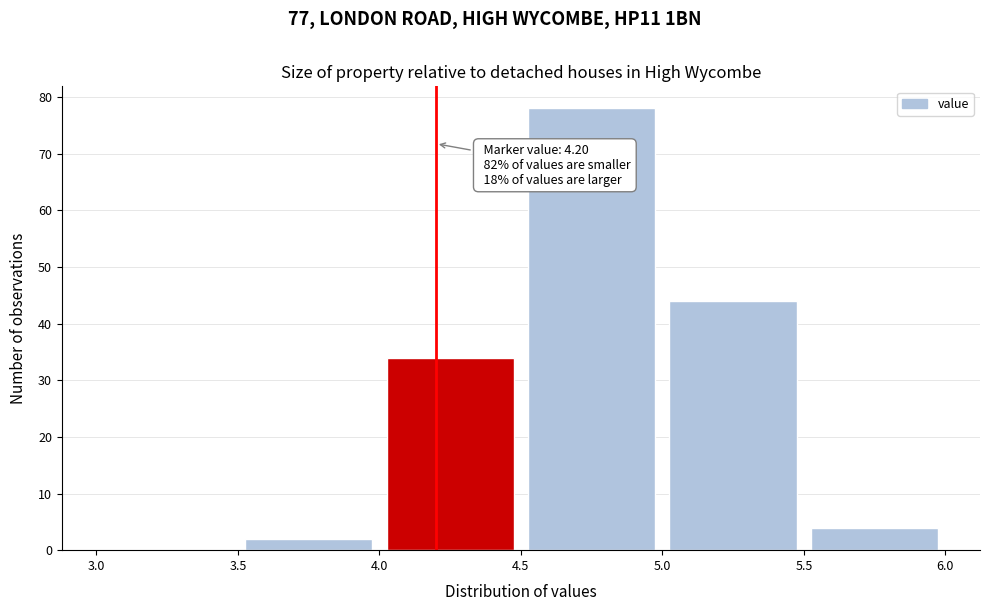

Over which range of the x-axis is the bar tallest?

4.5 to 5.0